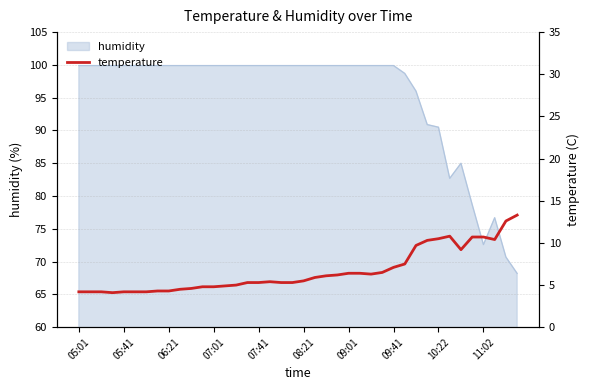

True or false: humidity has a value of 99.9 at 07:01.

True